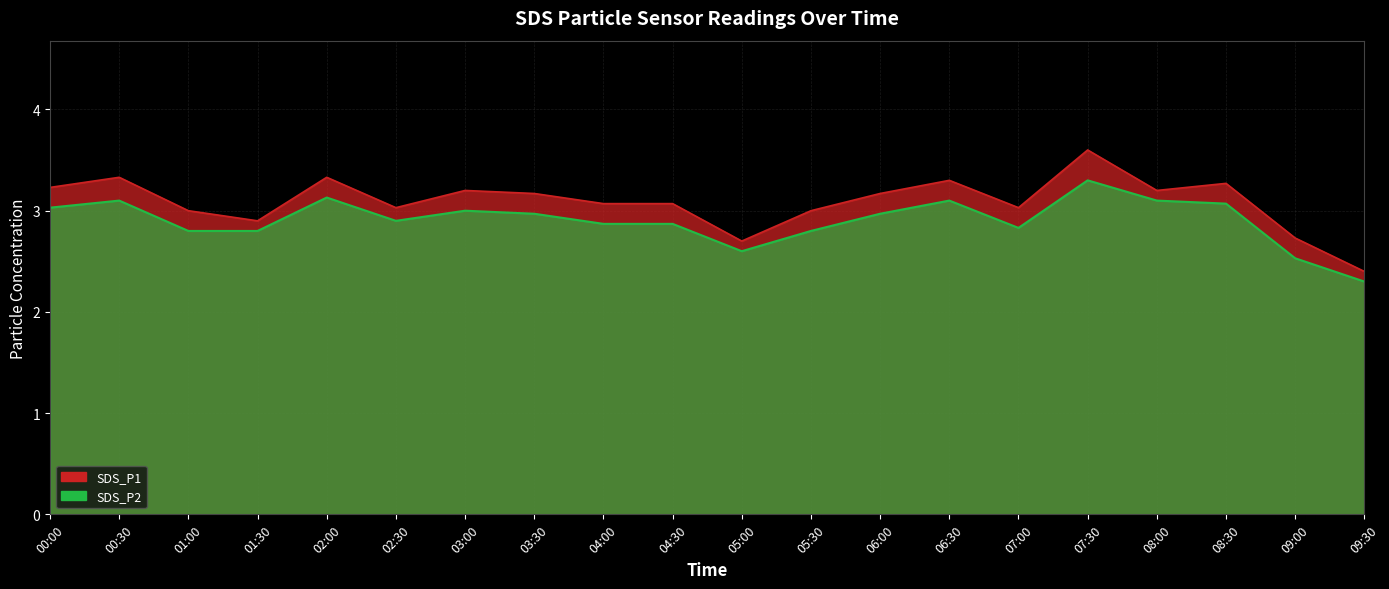

At which category does SDS_P2 reach its first local valley?

02:30